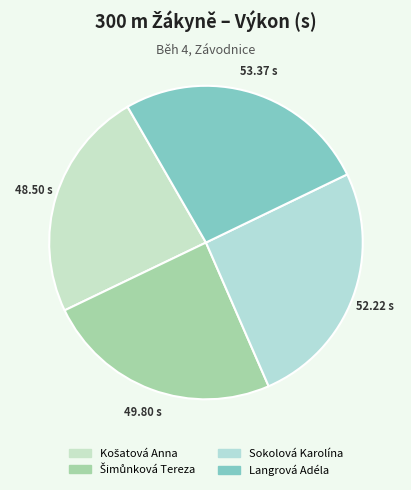

To the nearest percent, what portion does Košatová Anna represent?

24%